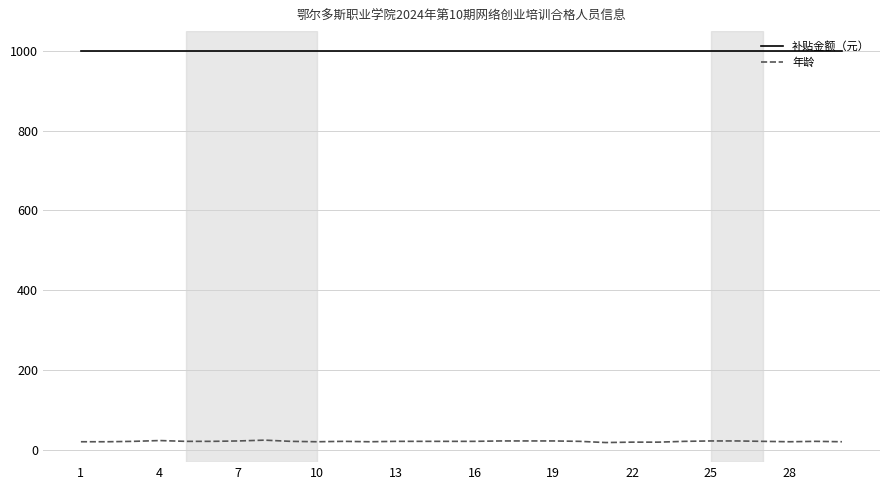

Does the chart have visible grid lines?

Yes